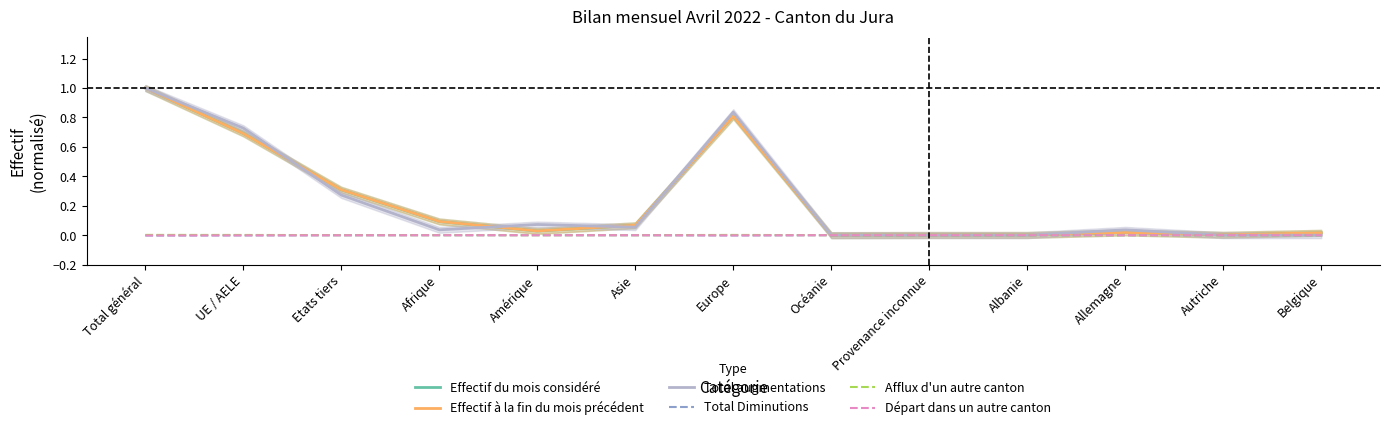

List the series in order of their peak value, highest first.

Effectif du mois considéré, Effectif à la fin du mois précédent, Total augmentations, Afflux d'un autre canton, Total Diminutions, Départ dans un autre canton